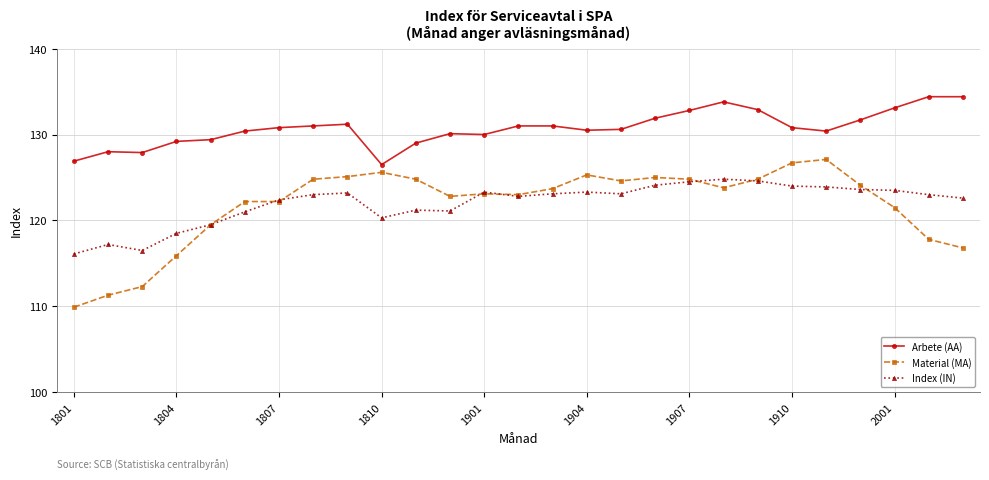

What is the maximum value for Arbete (AA)?

134.4